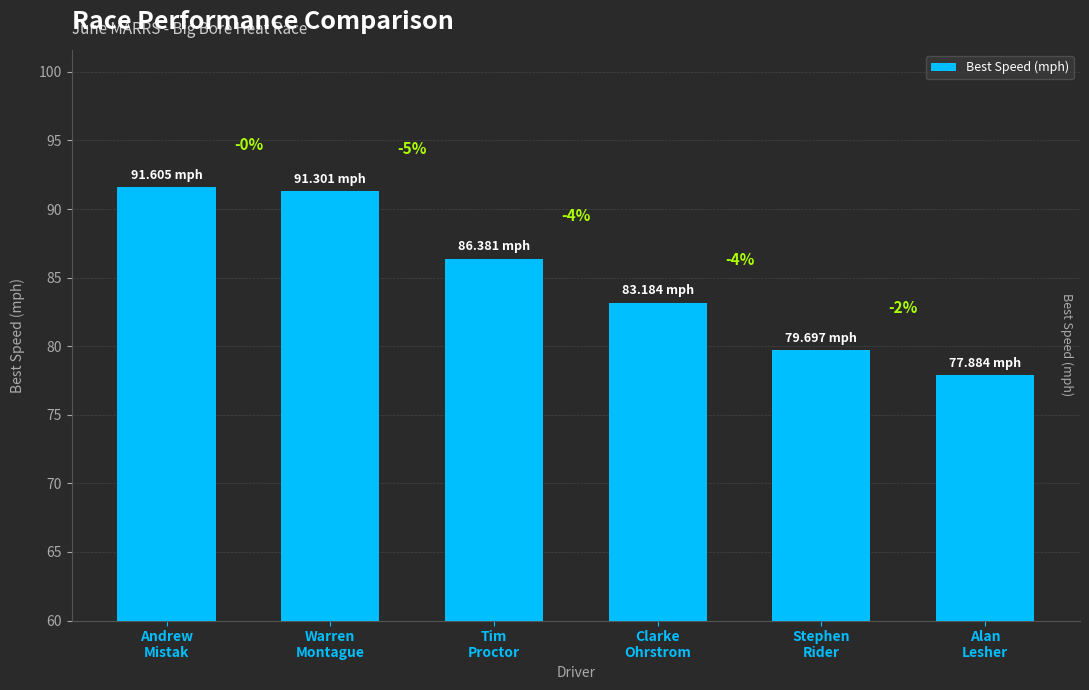

How many bars are there in total?

6